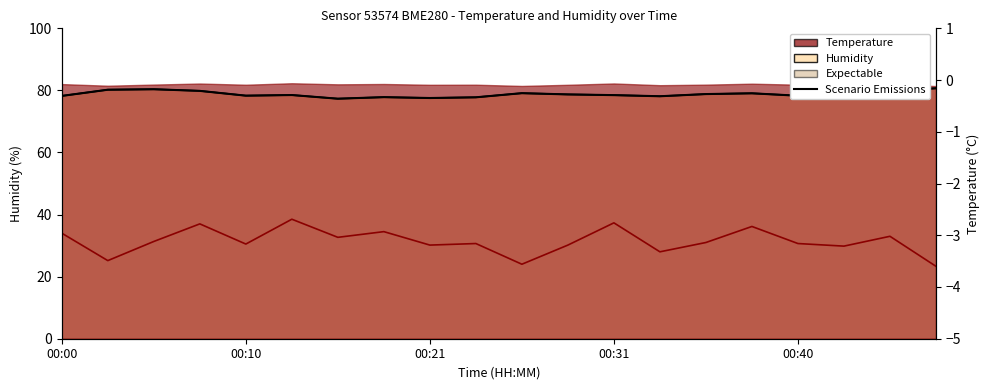

How many data points in Scenario Emissions are above 78?

16